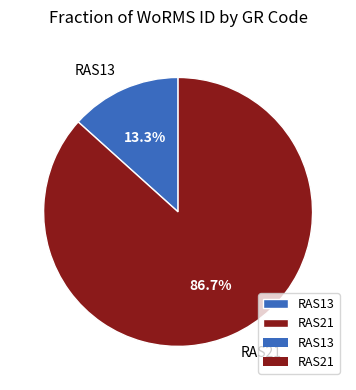

To the nearest percent, what portion does RAS13 represent?

13%